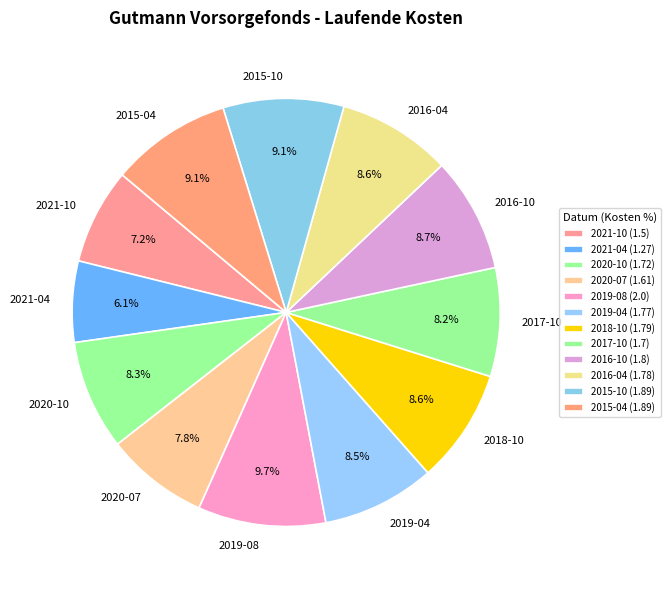

How many slices are in this pie chart?

12